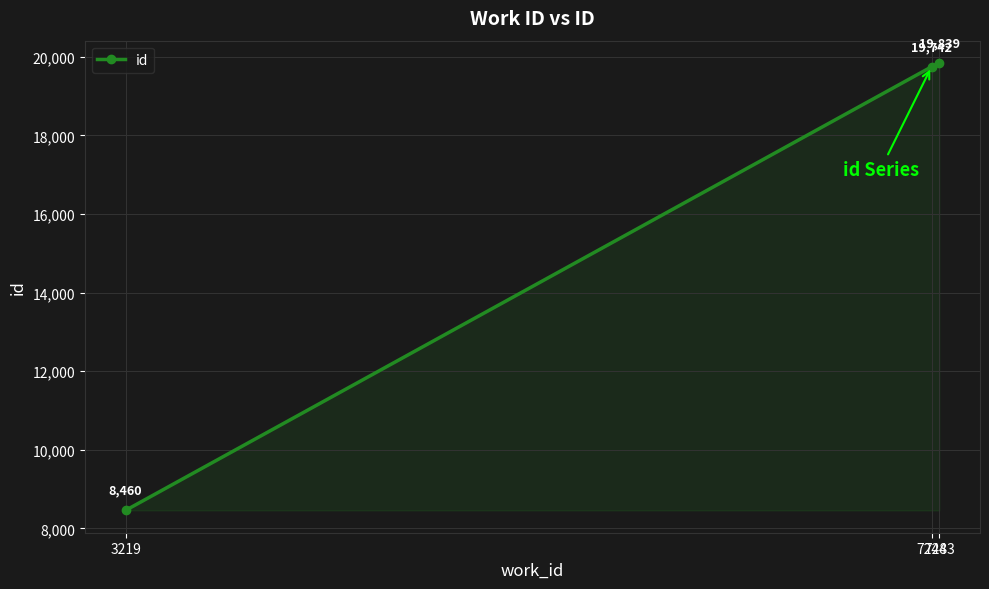

What is the maximum value shown in the chart?

19839